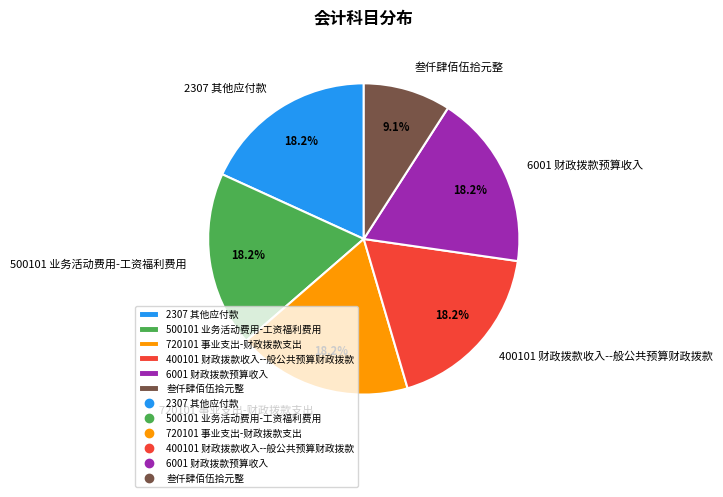

How many segments does this pie chart have?

6